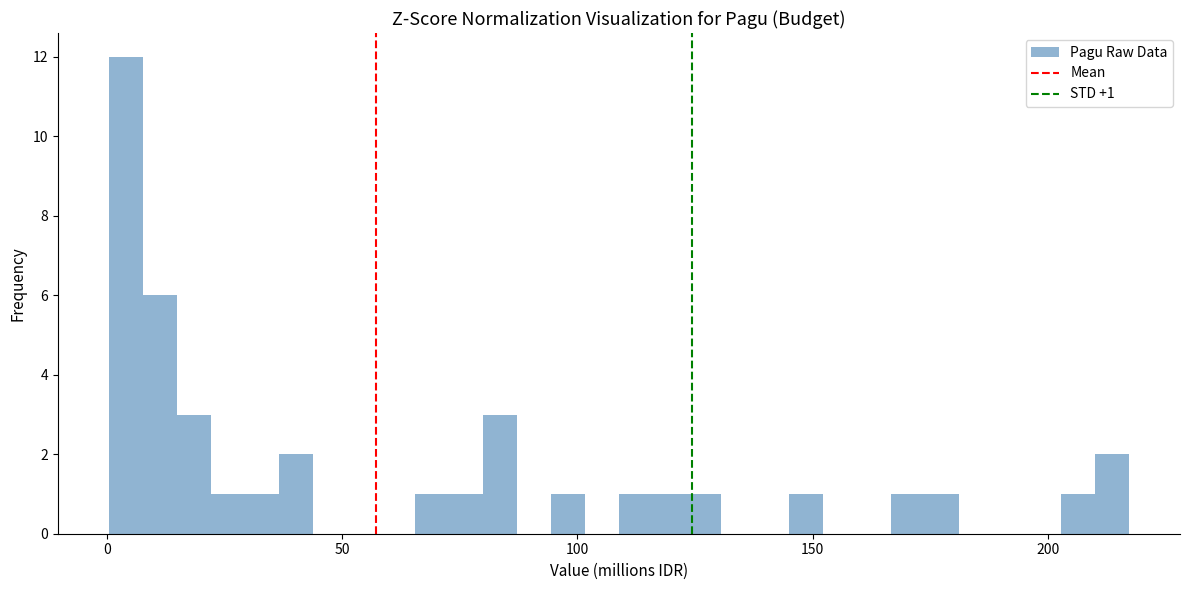

Read against the x-axis, roughly where is the centre of the tallest bar?

5